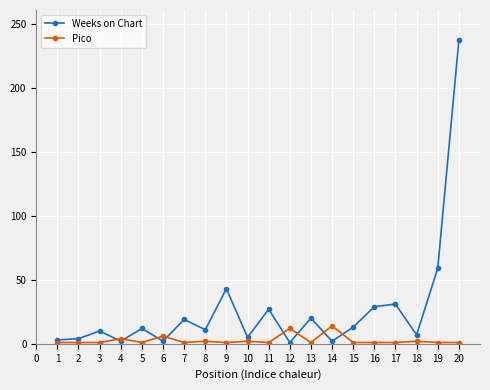

How many lines are shown in the chart?

2